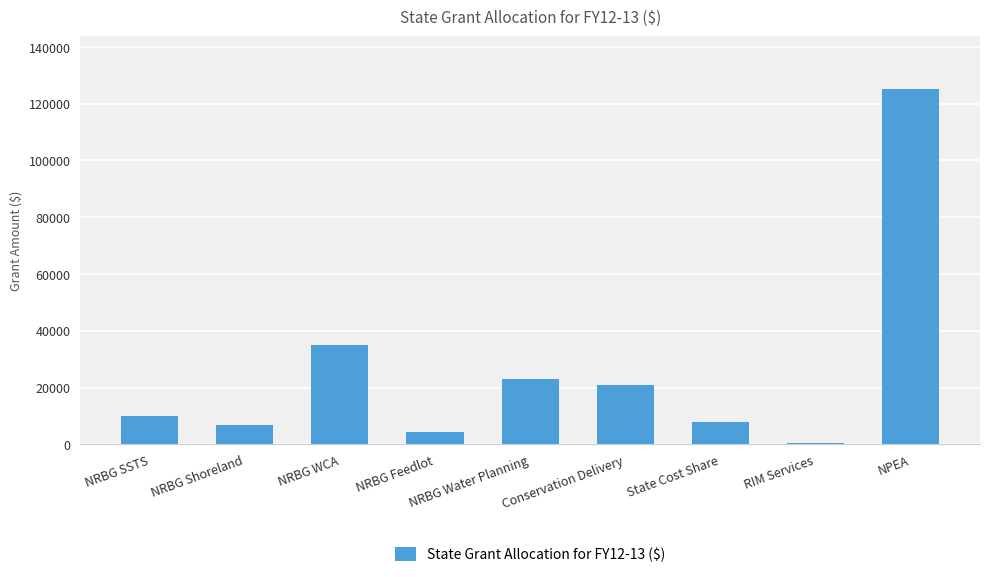

Reading left to right, what are all the values shown in this chart?

NRBG SSTS=10000	NRBG Shoreland=6800	NRBG WCA=35000	NRBG Feedlot=4500	NRBG Water Planning=23000	Conservation Delivery=21000	State Cost Share=8000	RIM Services=500	NPEA=125000